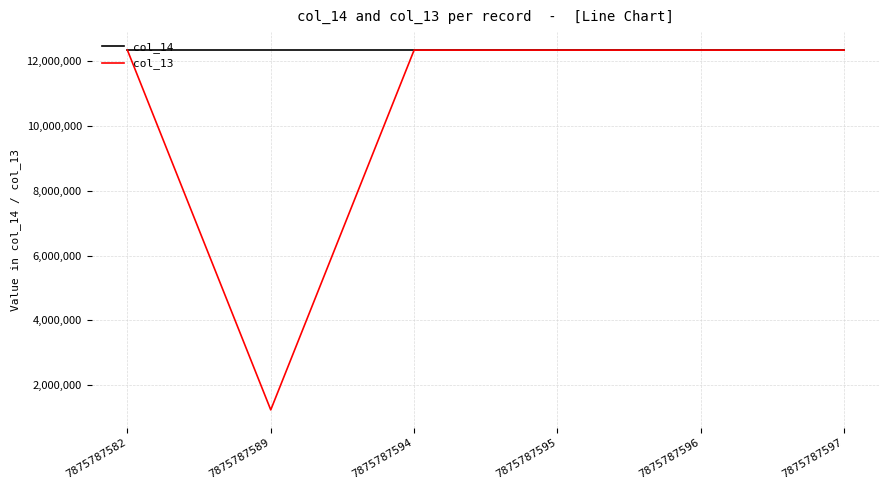

The col_13 series shows 8113550 at 7875787594. True or false?

False